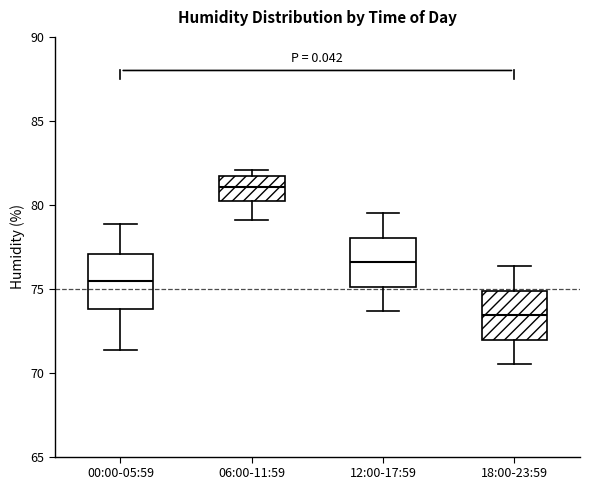

Reading left to right, read every box against the y-axis: the position of its median line, the range the box covers, and the ends of its whiskers. The values are not printed on the chart, so give them approximately, as read against the axis.

00:00-05:59: median 75.5, box 74.0 to 77.0, whiskers 71.5 to 79.0
06:00-11:59: median 81.0, box 80.5 to 81.5, whiskers 79.0 to 82.0
12:00-17:59: median 76.5, box 75.0 to 78.0, whiskers 73.5 to 79.5
18:00-23:59: median 73.5, box 72.0 to 75.0, whiskers 70.5 to 76.5